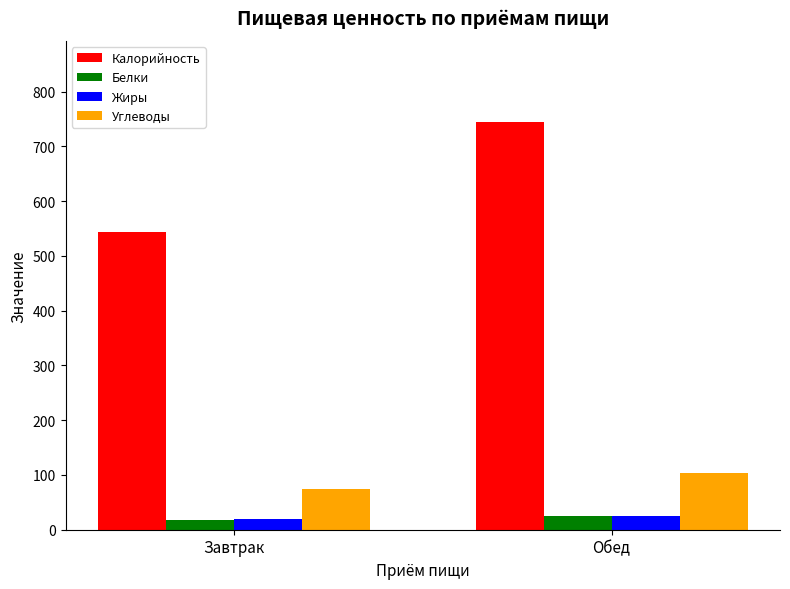

True or false: Калорийность has a value of 743.9 at Обед.

True